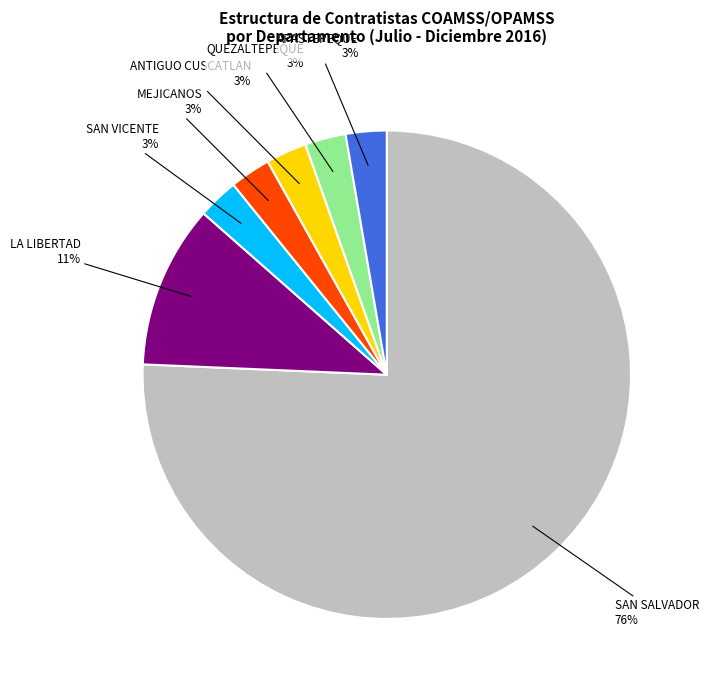

Does any single category account for the majority?

Yes